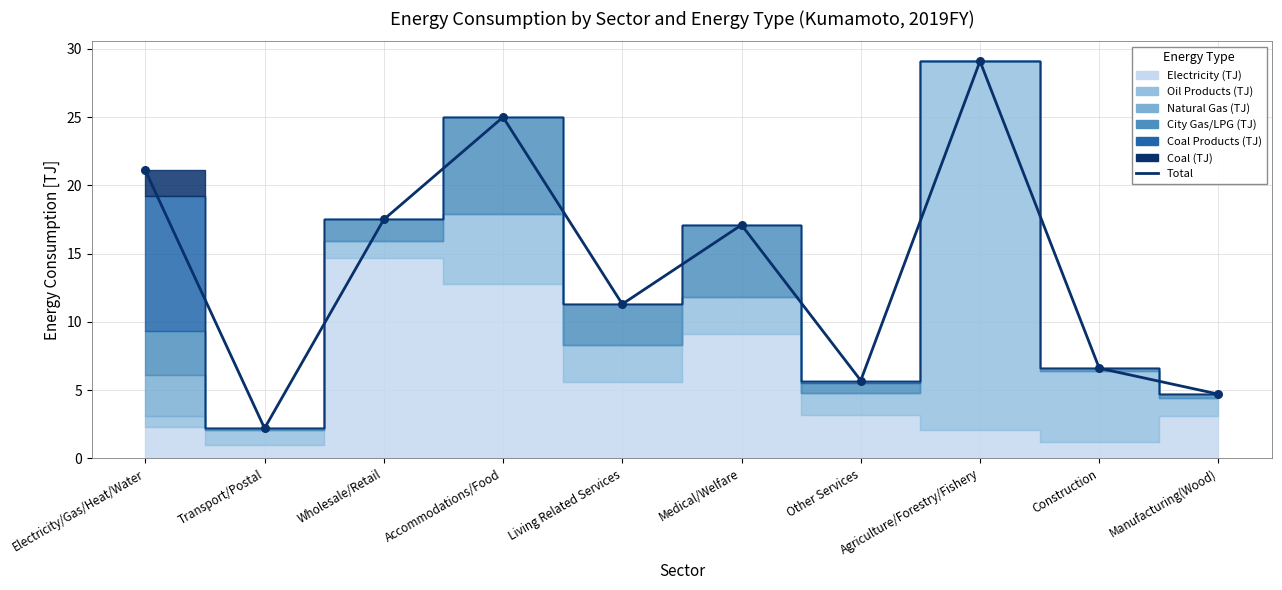

What is the change in value from Electricity/Gas/Heat/Water to Other Services?

-15.4